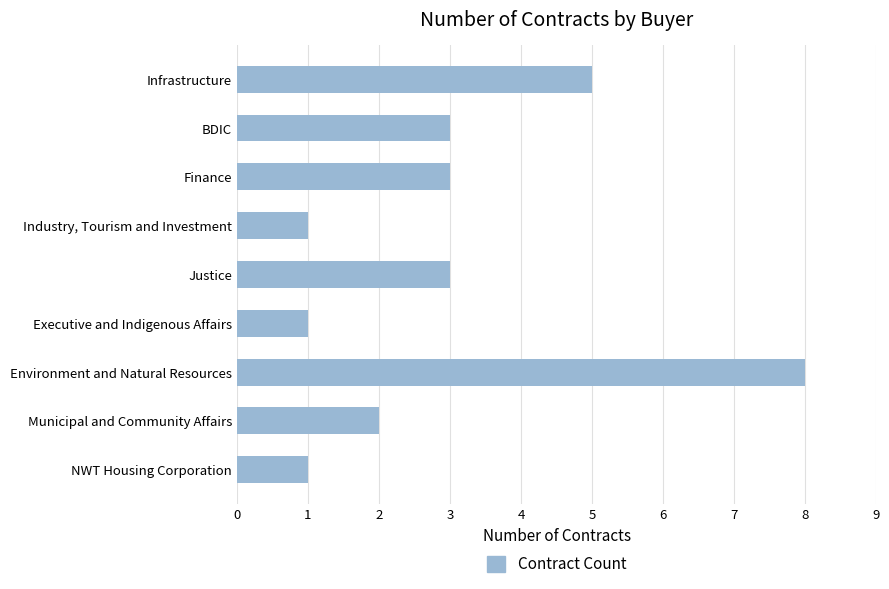

Which has a higher value, Justice or Infrastructure?

Infrastructure